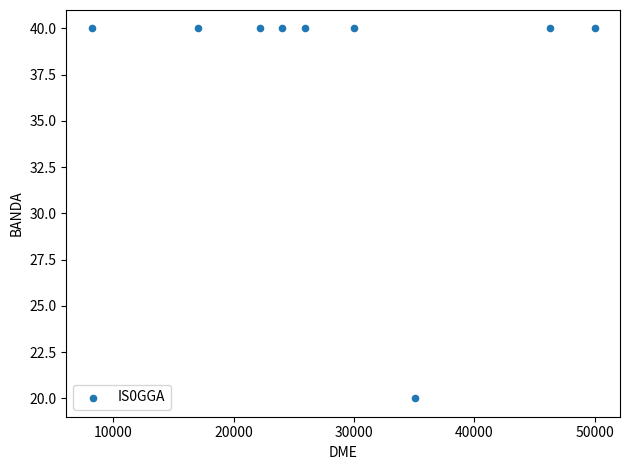

What is the average Y value?

38